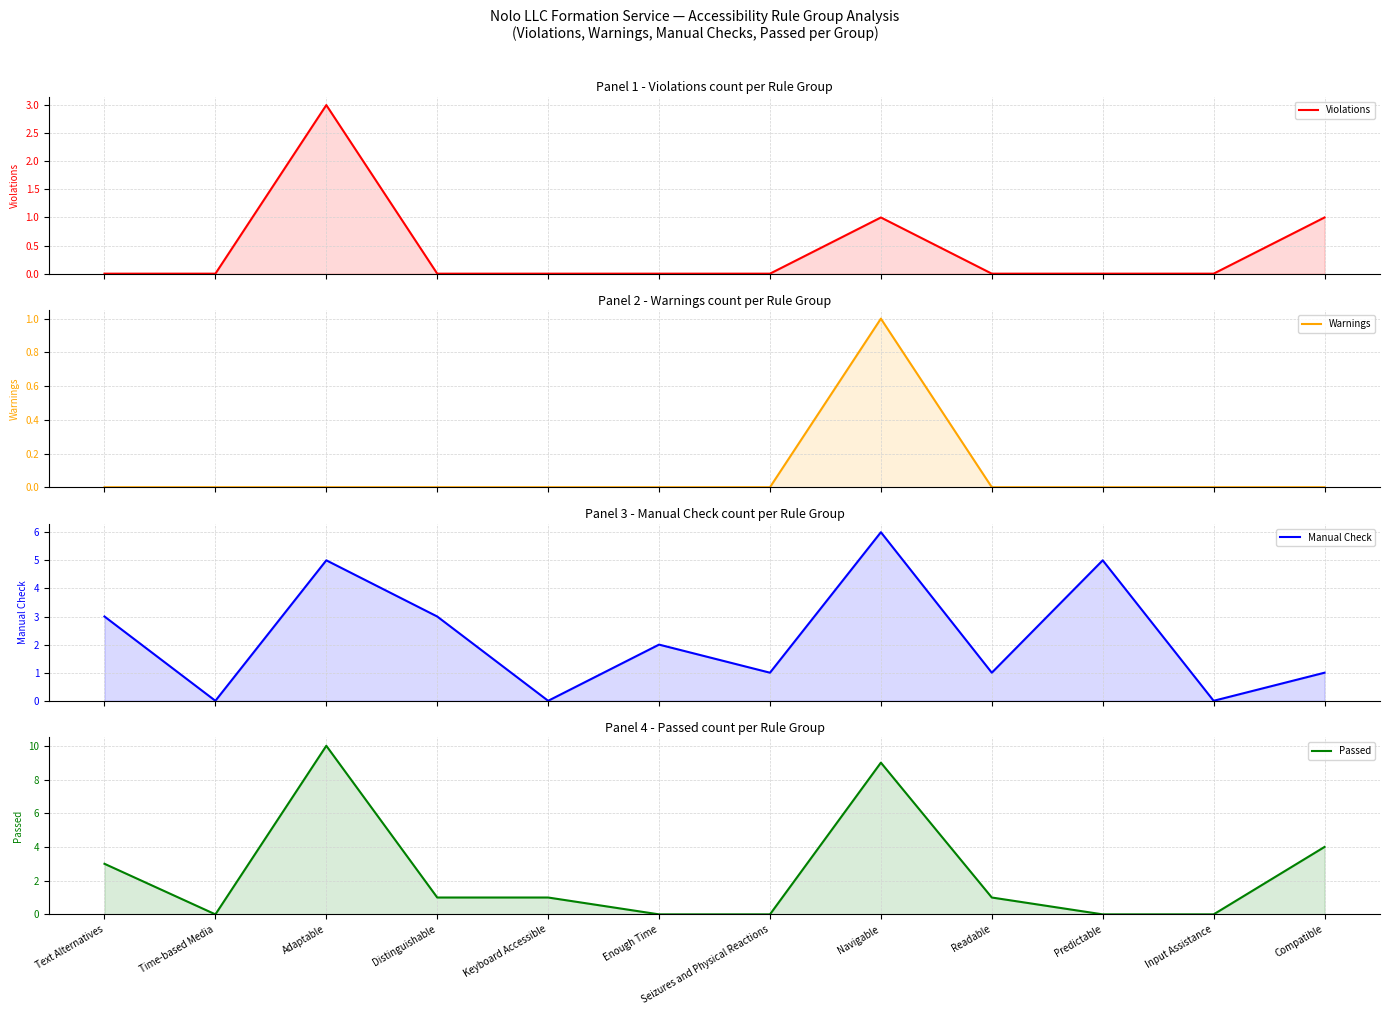

At which category is the sum across all series the highest?

Adaptable